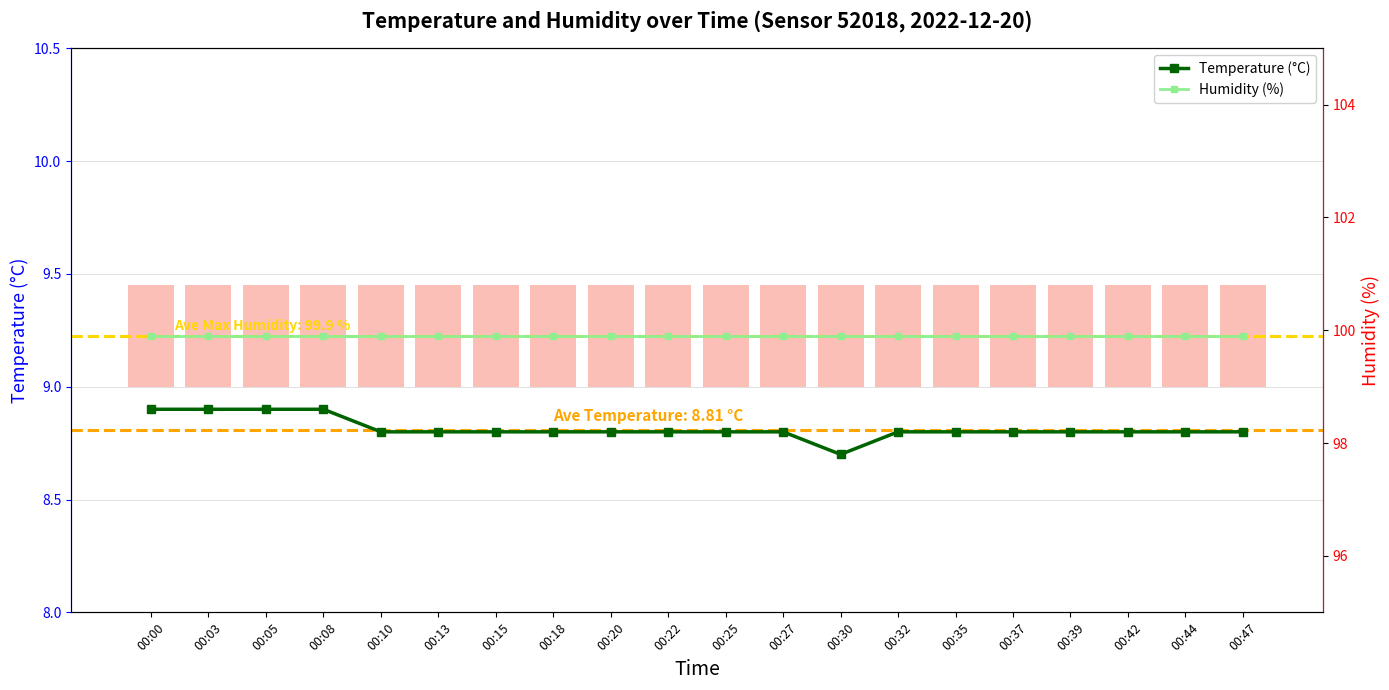

Reading left to right, list all the values displayed in this chart.

Temperature (°C): 00:00=8.9	00:03=8.9	00:05=8.9	00:08=8.9	00:10=8.8	00:13=8.8	00:15=8.8	00:18=8.8	00:20=8.8	00:22=8.8	00:25=8.8	00:27=8.8	00:30=8.7	00:32=8.8	00:35=8.8	00:37=8.8	00:39=8.8	00:42=8.8	00:44=8.8	00:47=8.8
Humidity (%): 00:00=99.9	00:03=99.9	00:05=99.9	00:08=99.9	00:10=99.9	00:13=99.9	00:15=99.9	00:18=99.9	00:20=99.9	00:22=99.9	00:25=99.9	00:27=99.9	00:30=99.9	00:32=99.9	00:35=99.9	00:37=99.9	00:39=99.9	00:42=99.9	00:44=99.9	00:47=99.9
Humidity deviation: 00:00=1.8	00:03=1.8	00:05=1.8	00:08=1.8	00:10=1.8	00:13=1.8	00:15=1.8	00:18=1.8	00:20=1.8	00:22=1.8	00:25=1.8	00:27=1.8	00:30=1.8	00:32=1.8	00:35=1.8	00:37=1.8	00:39=1.8	00:42=1.8	00:44=1.8	00:47=1.8